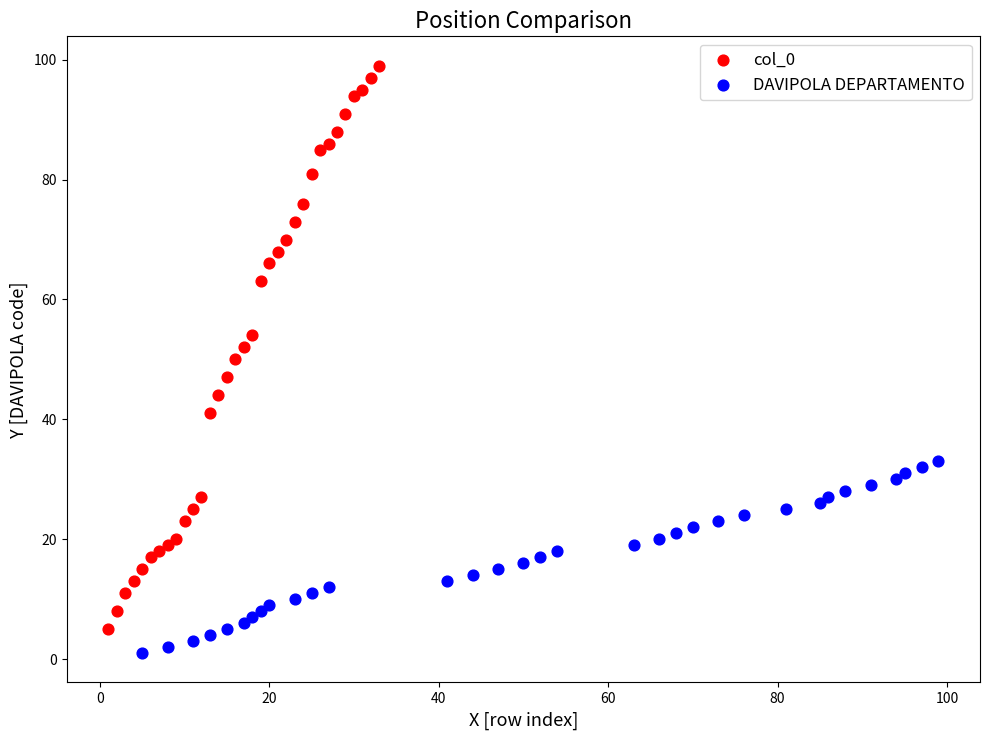

Which series has the largest Y range (max minus min)?

col_0